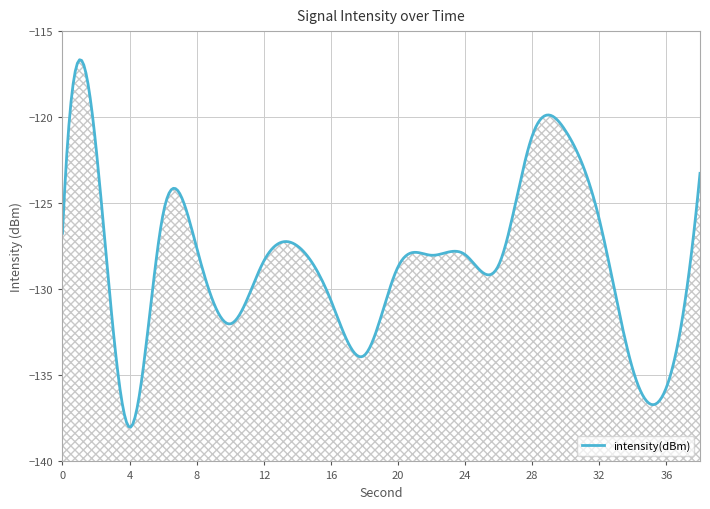

True or false: the data shows -168.8 at 12.

False